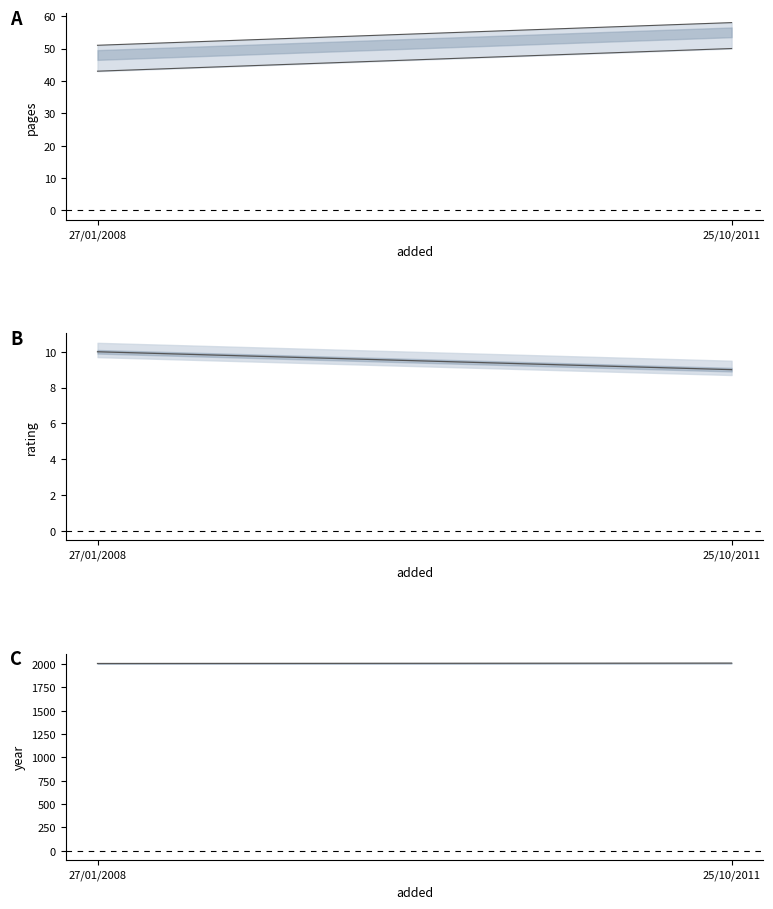

Which has a higher value, 27/01/2008 or 25/10/2011?

25/10/2011